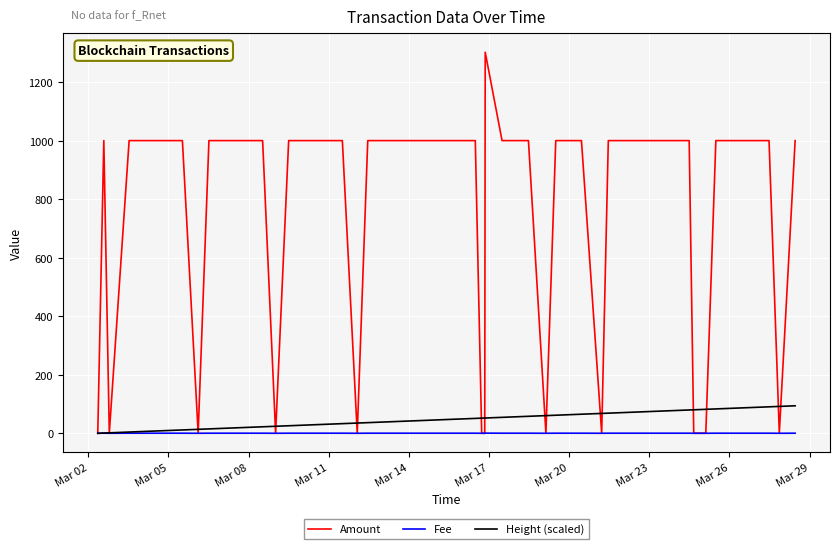

What is the greatest value displayed?

1302.0